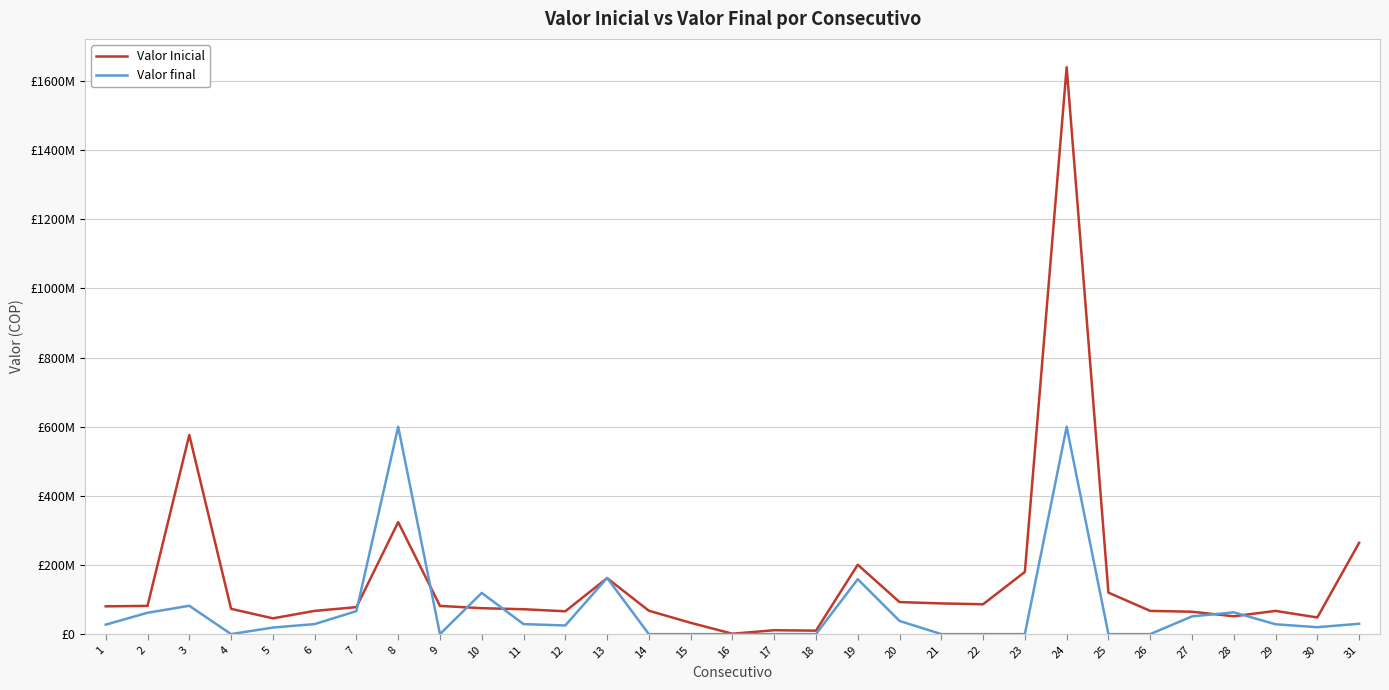

Which series has the largest range (max minus min)?

Valor Inicial